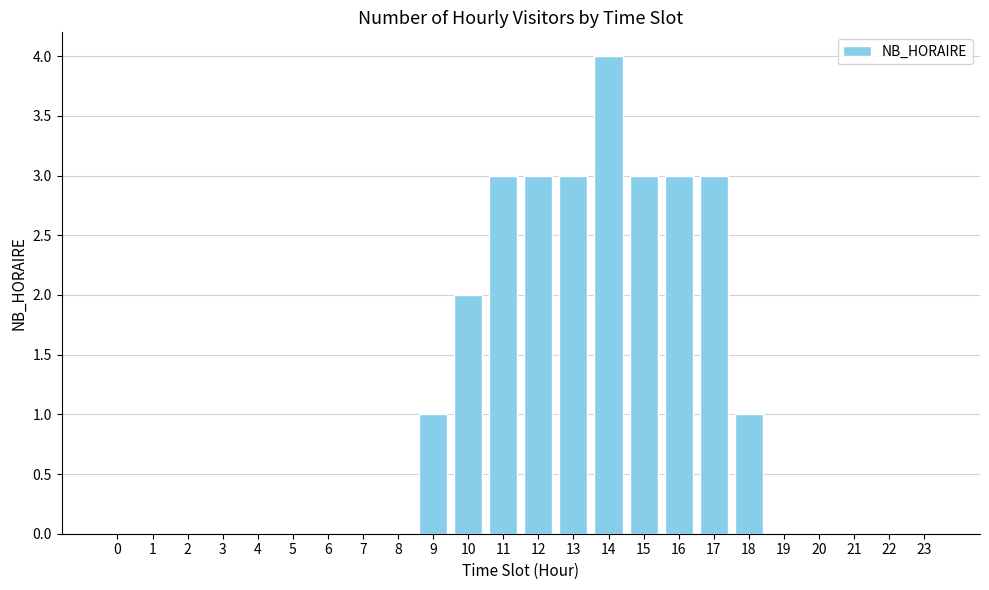

Reading left to right, extract all data points from this chart.

0=0	1=0	2=0	3=0	4=0	5=0	6=0	7=0	8=0	9=1	10=2	11=3	12=3	13=3	14=4	15=3	16=3	17=3	18=1	19=0	20=0	21=0	22=0	23=0